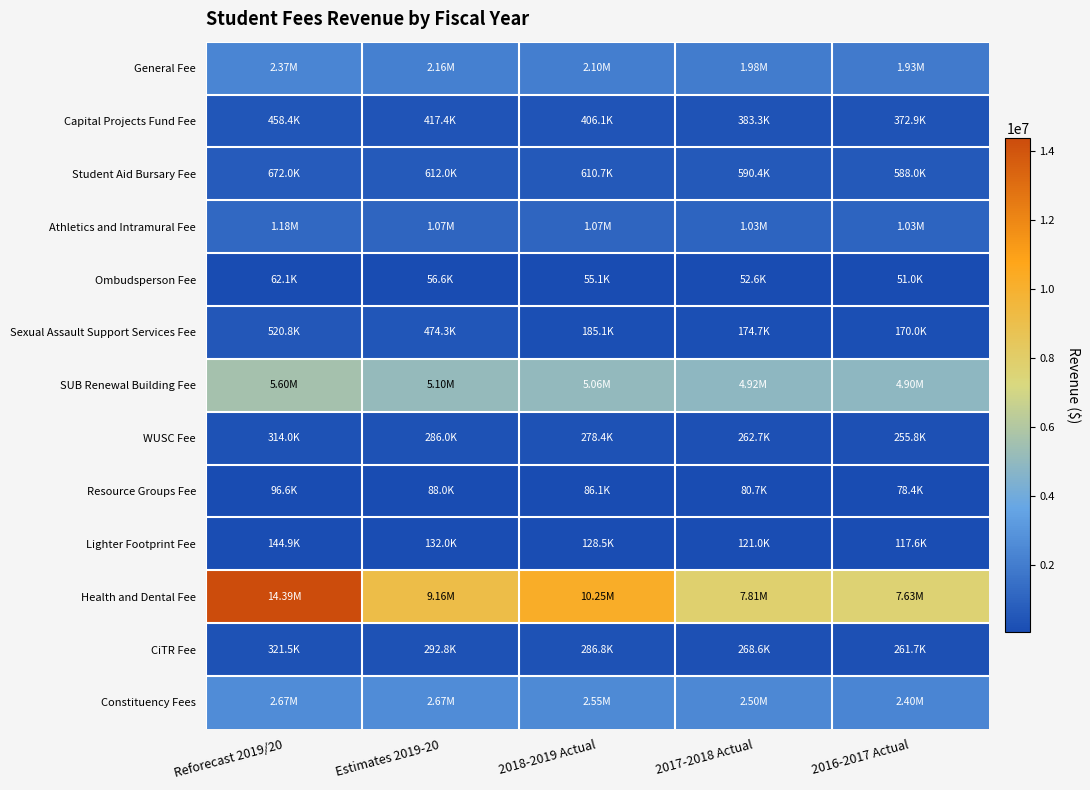

Between Reforecast 2019/20 and 2016-2017 Actual, which series saw the biggest shift?

Health and Dental Fee